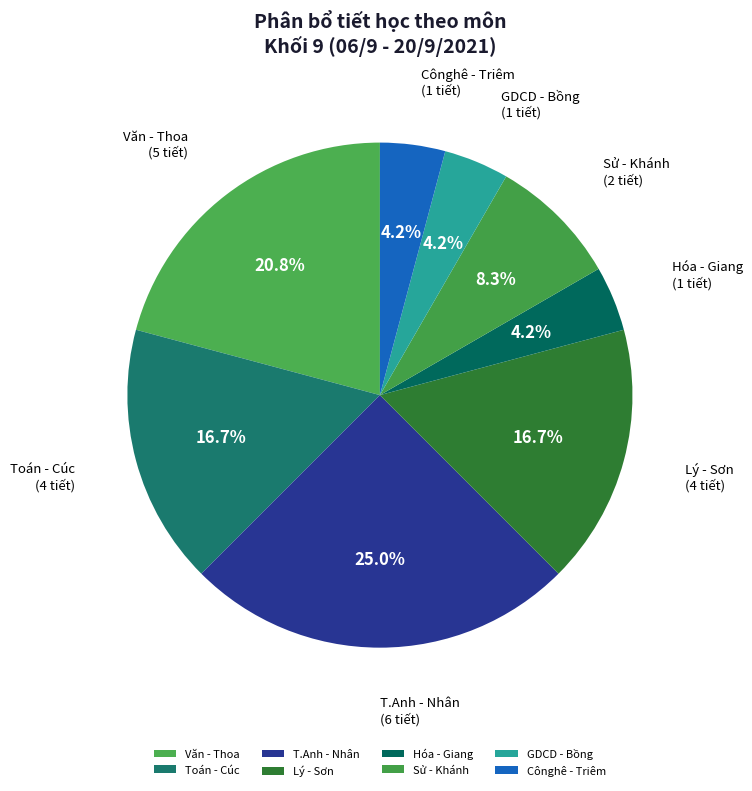

To the nearest percent, what is the difference between the largest and smallest slice percentages?

21%